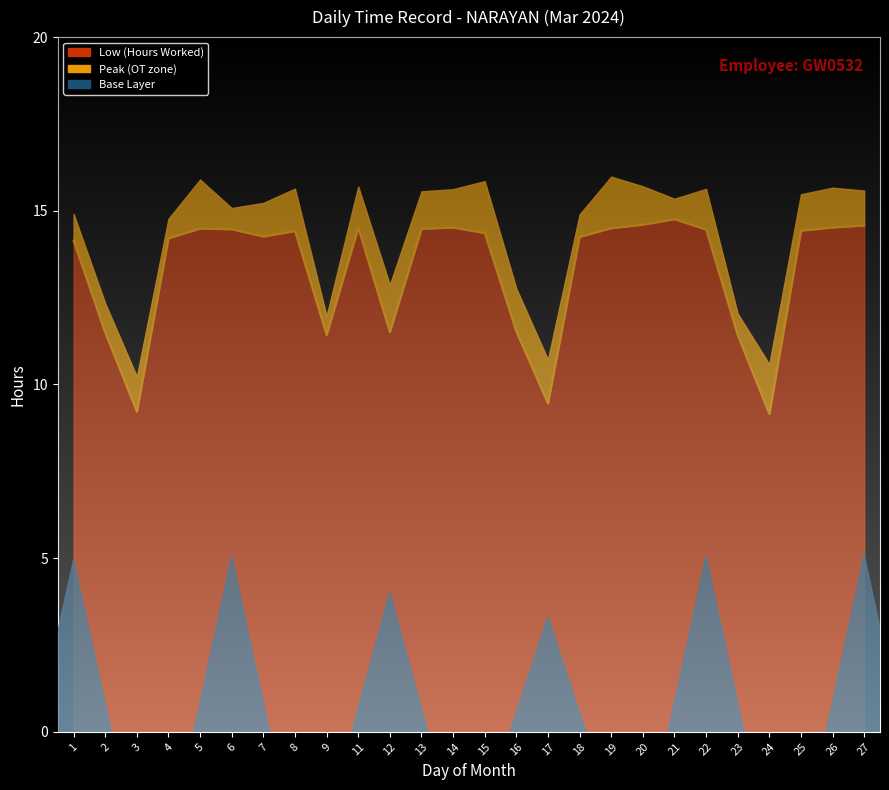

What is the value of the 26th point from the left?

14.6